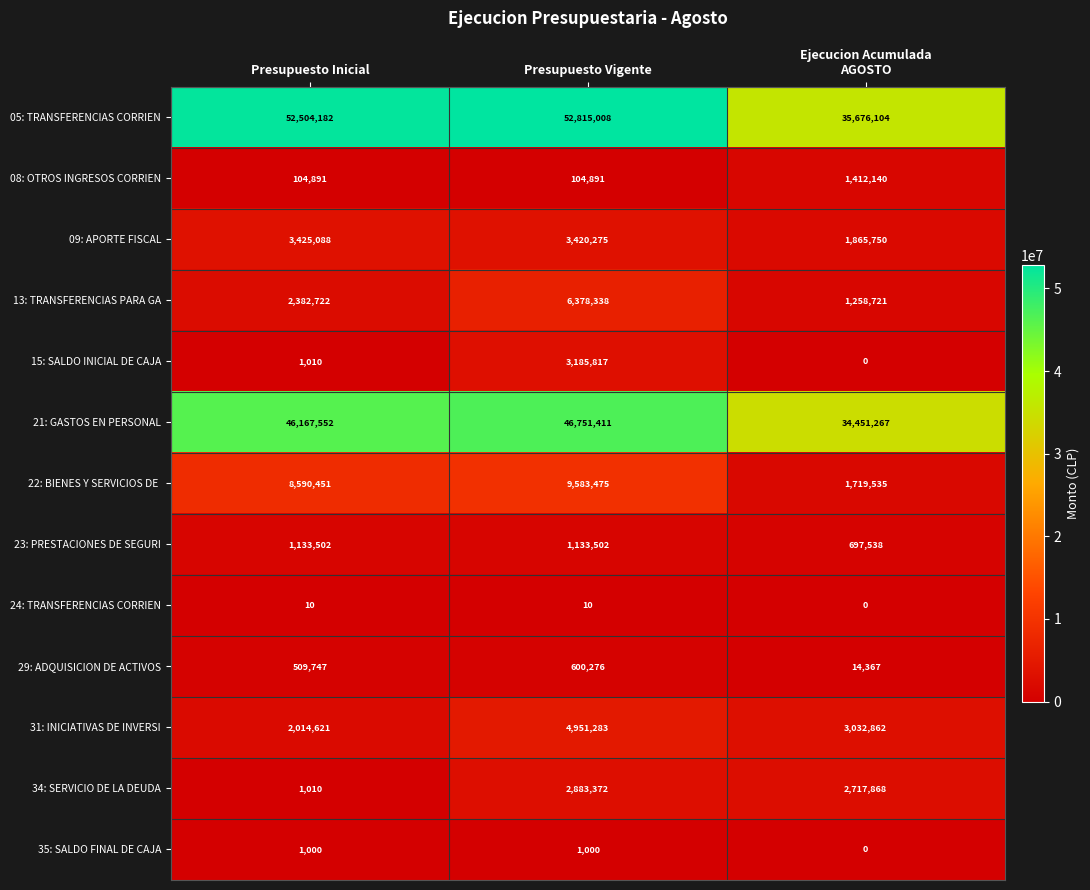

Which series has the largest total across all categories?

05: TRANSFERENCIAS CORRIEN